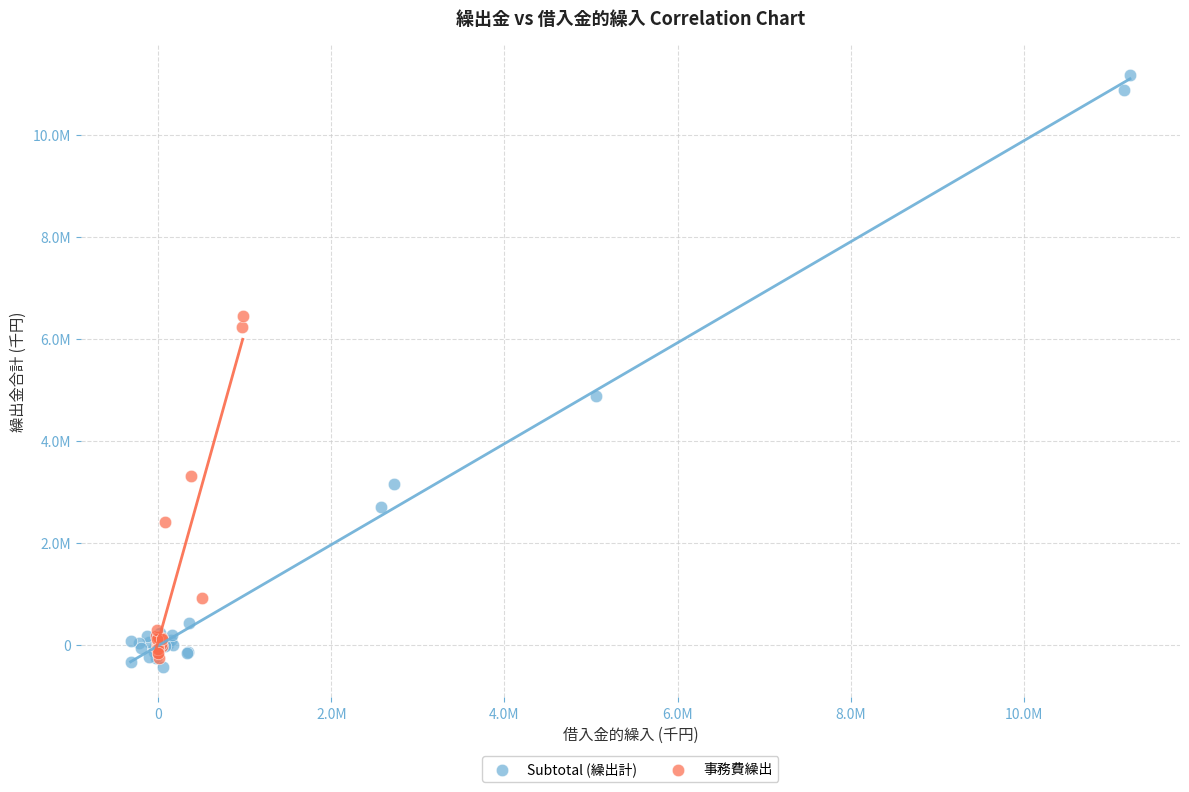

Which series has the largest Y range (max minus min)?

Subtotal (繰出計)